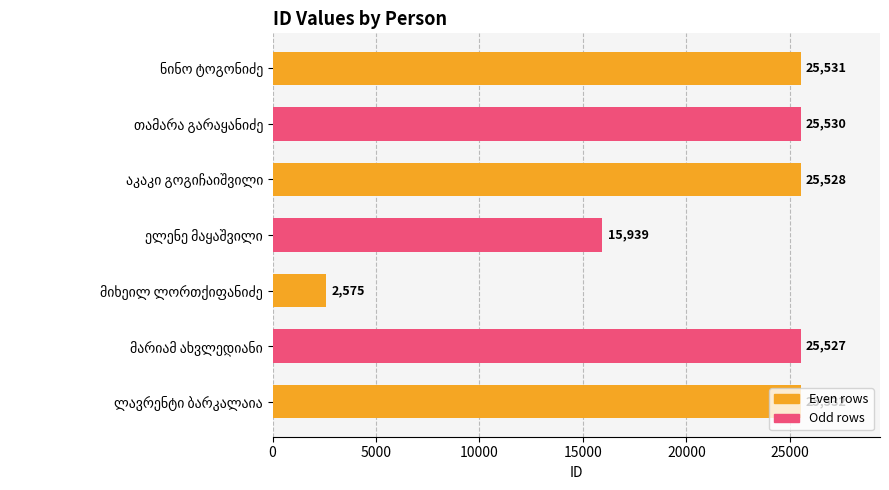

How many series are shown in this chart?

1